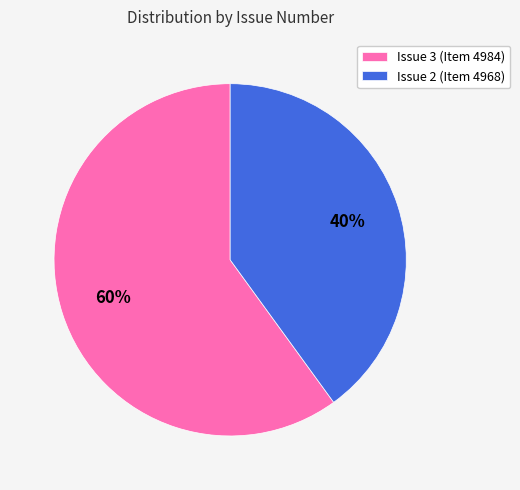

Is it true that Issue 3 (Item 4984) is 53% of the pie?

False